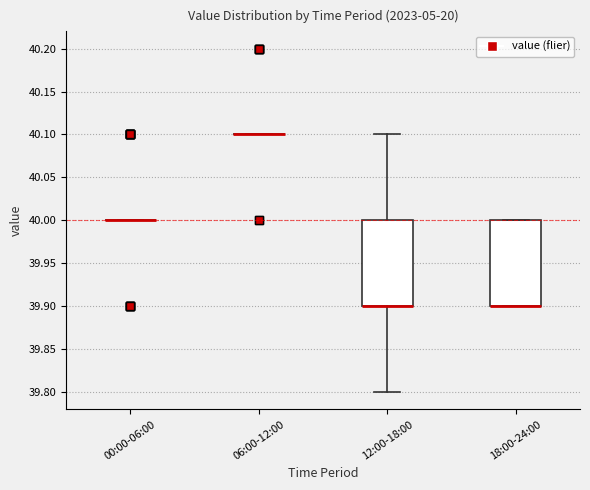

Reading left to right, read every box against the y-axis: the position of its median line, the range the box covers, and the ends of its whiskers. The values are not printed on the chart, so give them approximately, as read against the axis.

00:00-06:00: box collapsed to a line at 40.0, whiskers 40.0 to 40.0
06:00-12:00: box collapsed to a line at 40.1, whiskers 40.1 to 40.1
12:00-18:00: median 39.9 (drawn on the box's lower edge), box 39.9 to 40.0, whiskers 39.8 to 40.1
18:00-24:00: median 39.9 (drawn on the box's lower edge), box 39.9 to 40.0, whiskers 39.9 to 40.0